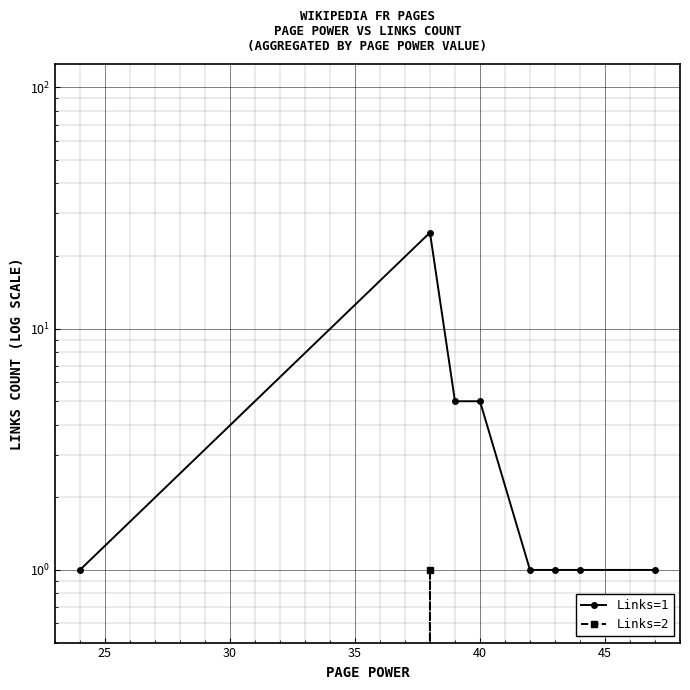

Reading left to right, what are all the values shown in this chart?

Links=1: 1	25	5	5	1	1	1	1
Links=2: 0	1	0	0	0	0	0	0